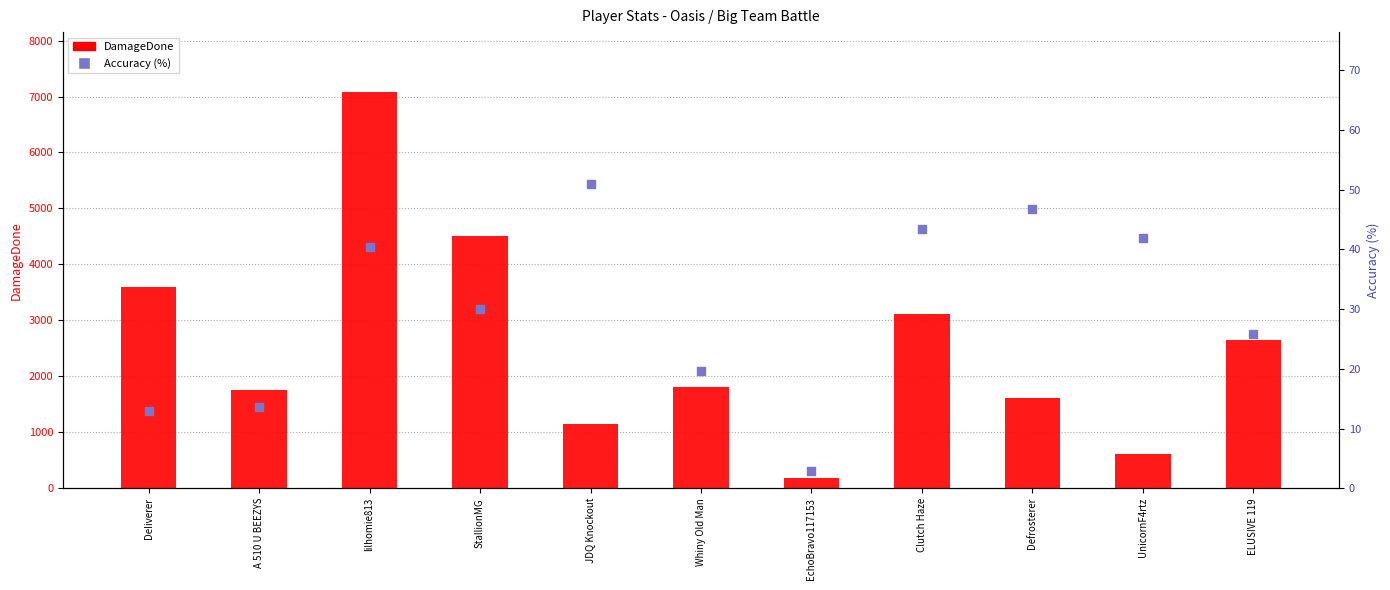

What is the total value across all series at A 510 U BEEZYS?

1768.5